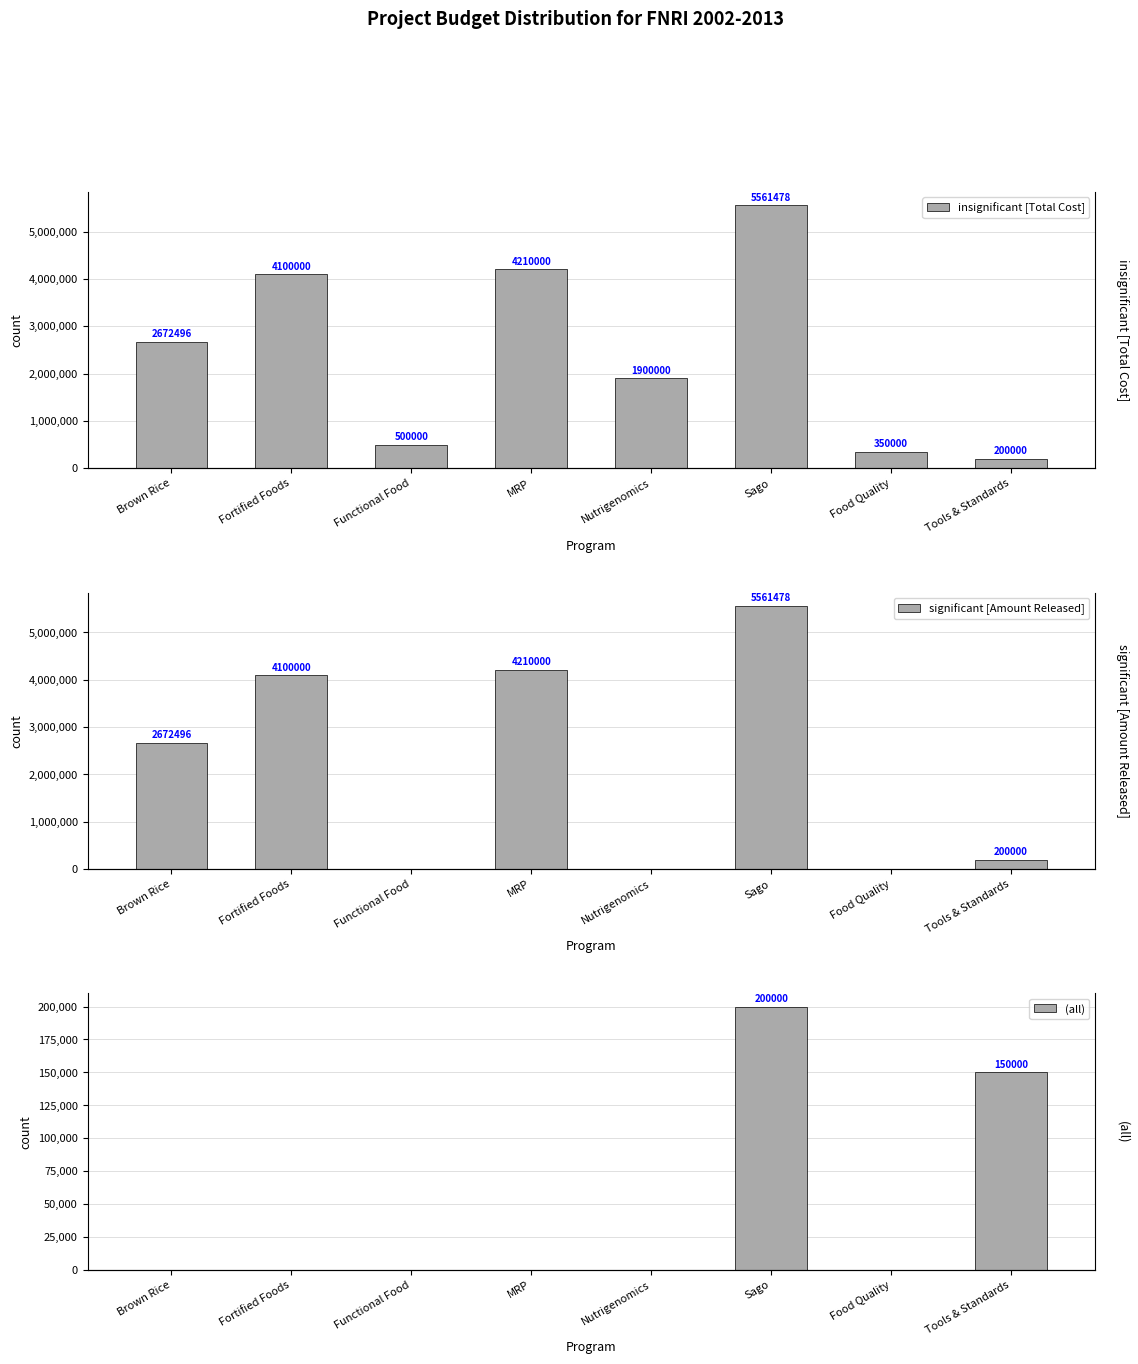

What is the greatest value displayed?

5561478